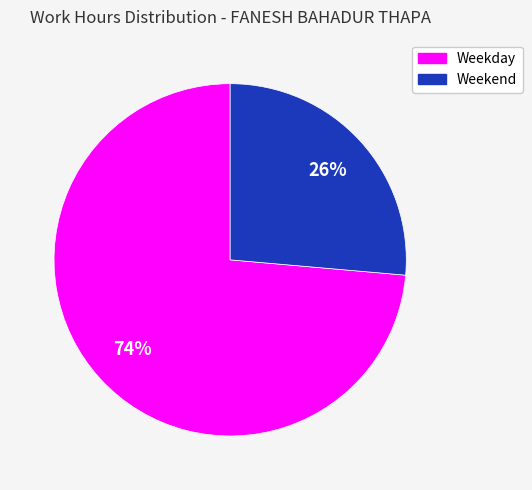

To the nearest percent, what is the average slice percentage?

50%